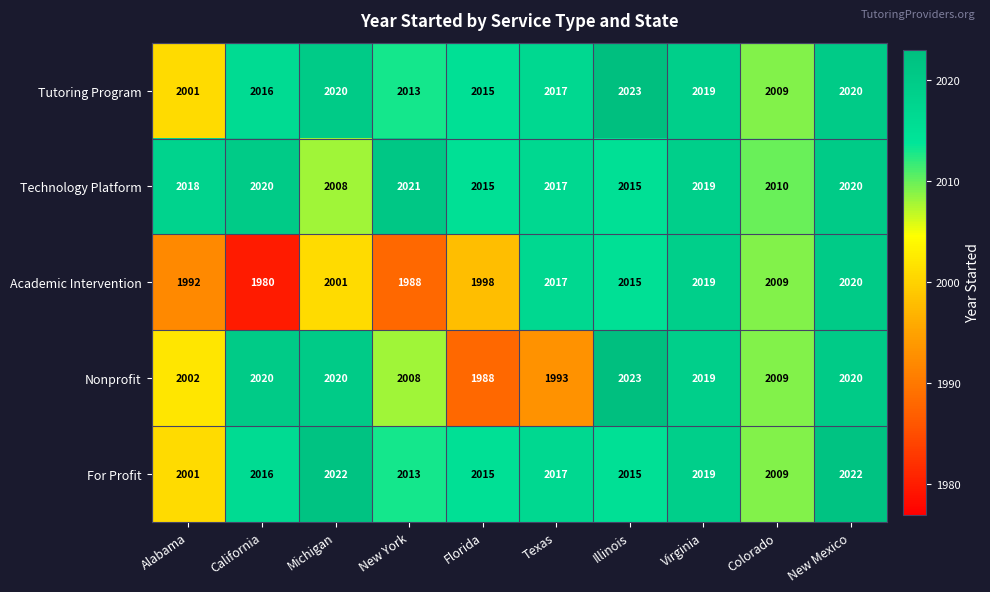

At which label is Academic Intervention closest to 2000?

Michigan